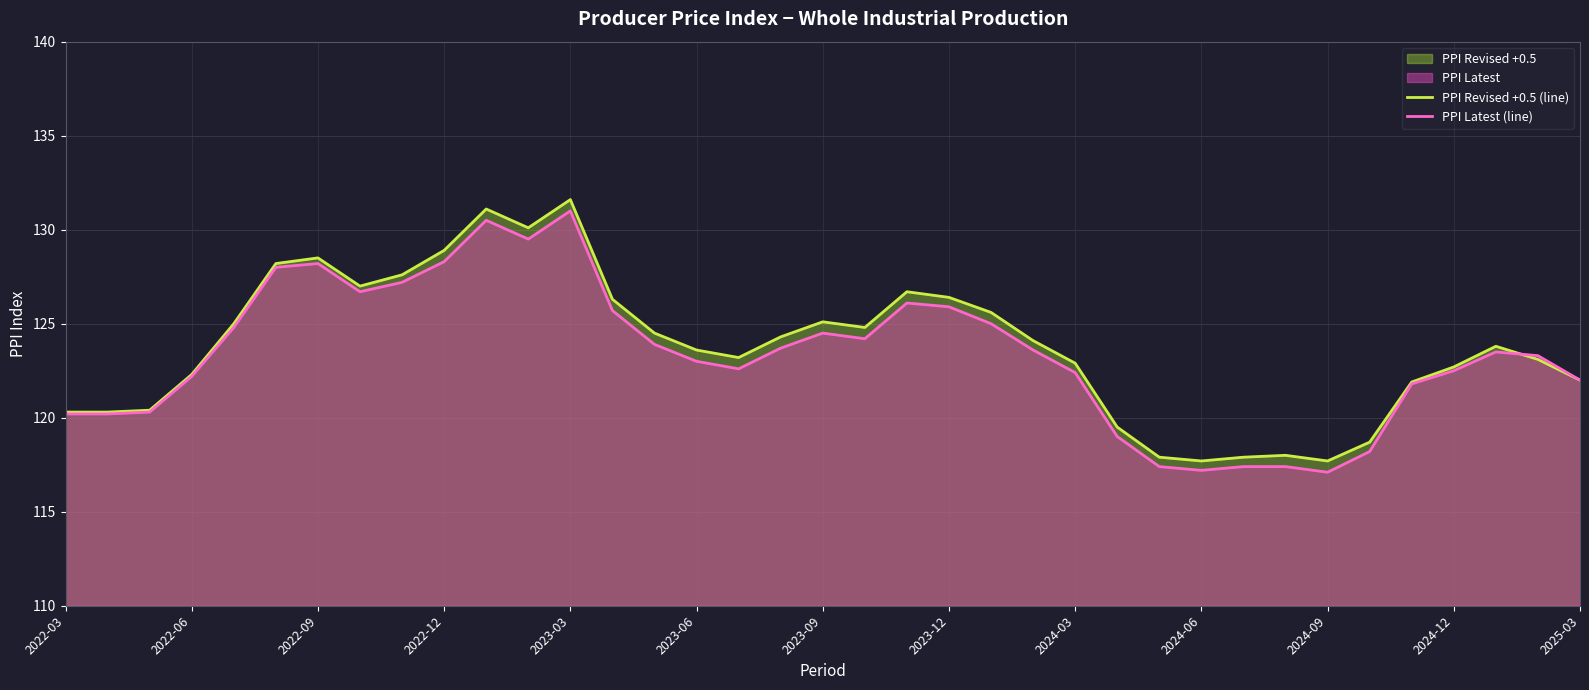

Between 14 and 19, which is larger?

19